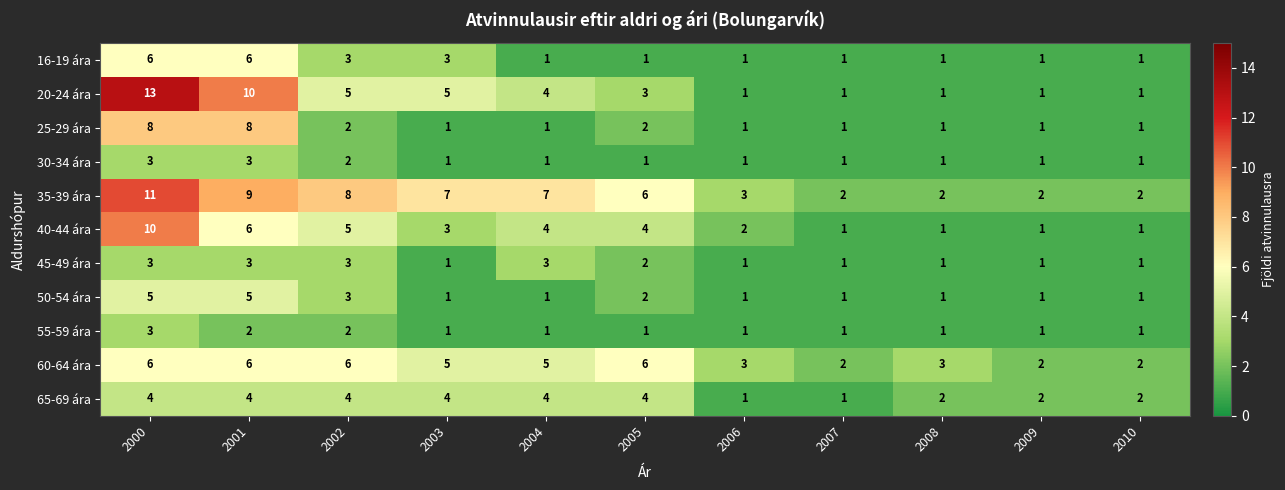

Which series has the largest range (max minus min)?

20-24 ára